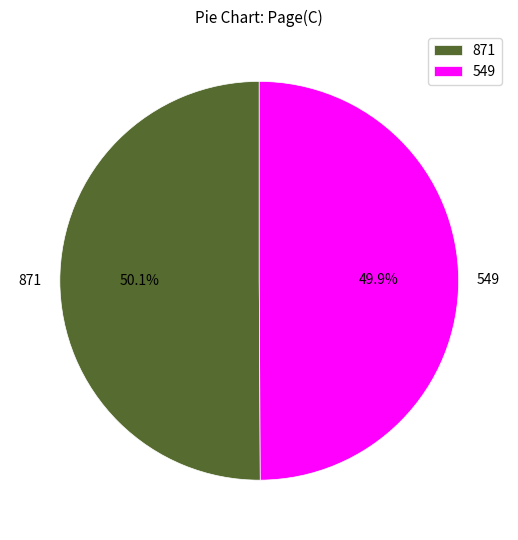

Combined, what portion of the pie is 549 and 871?

100.0%